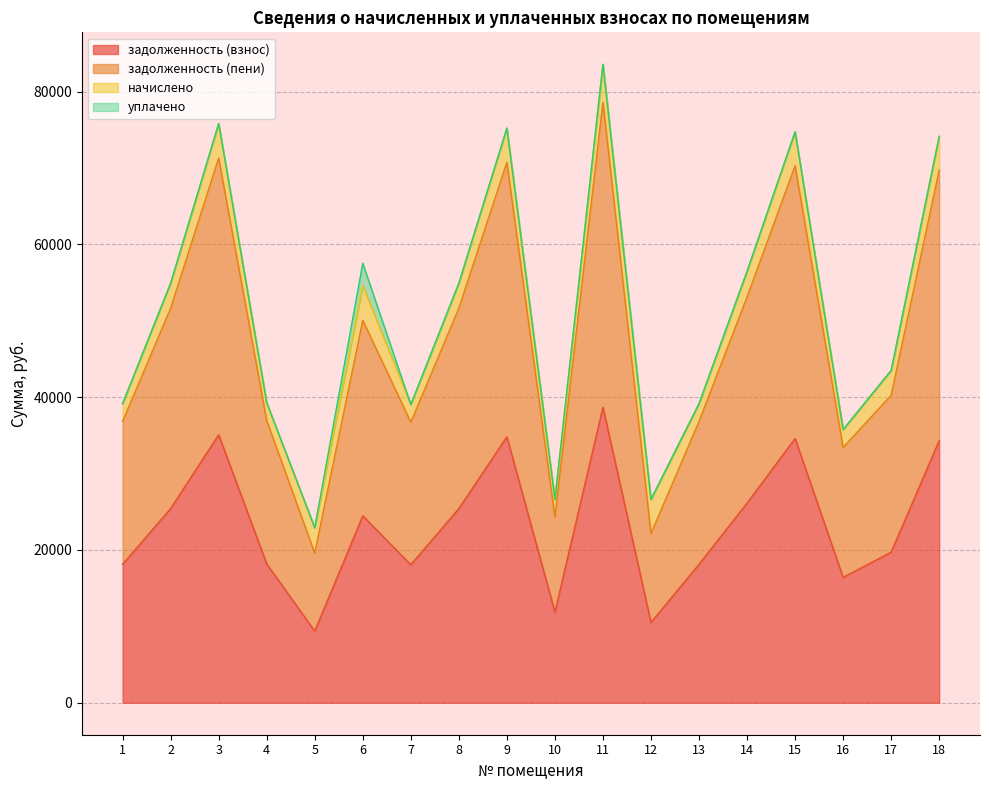

The value of задолженность (взнос) at 12 is 10515.8. True or false?

True